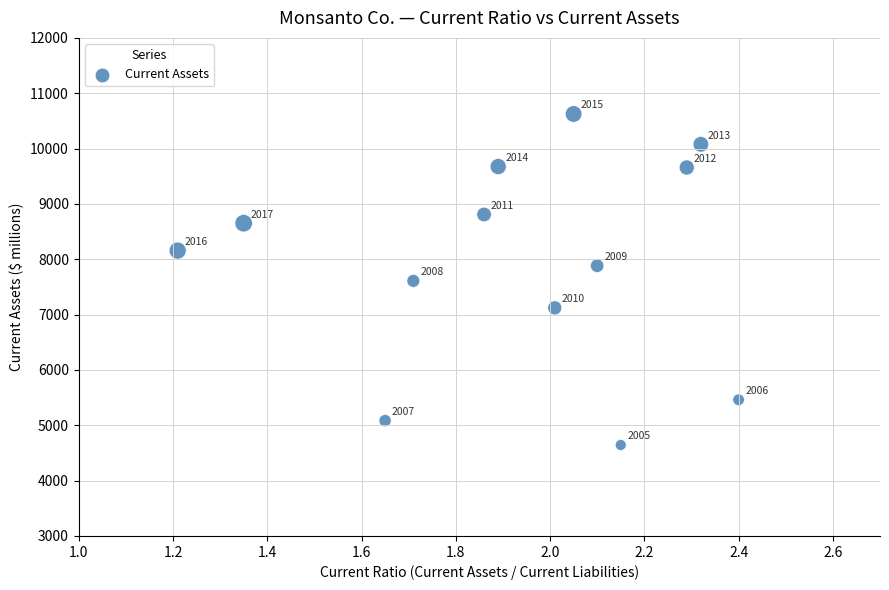

What Y value in the scatter plot is closest to 7634?

7609